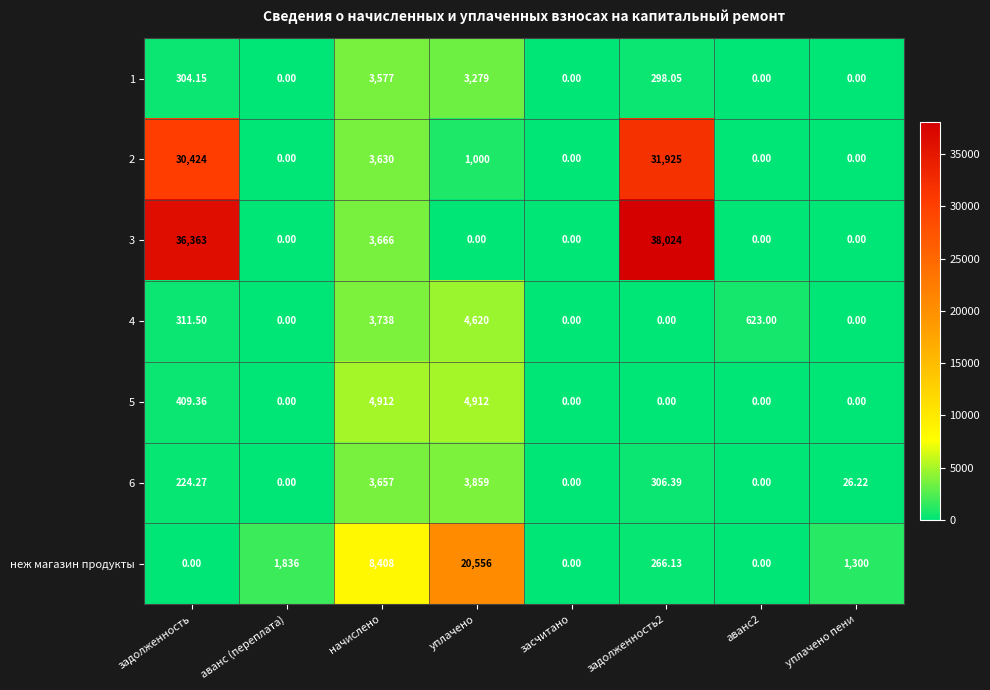

Is the value of 2 at задолженность2 greater than the value of 4 at аванс2?

Yes